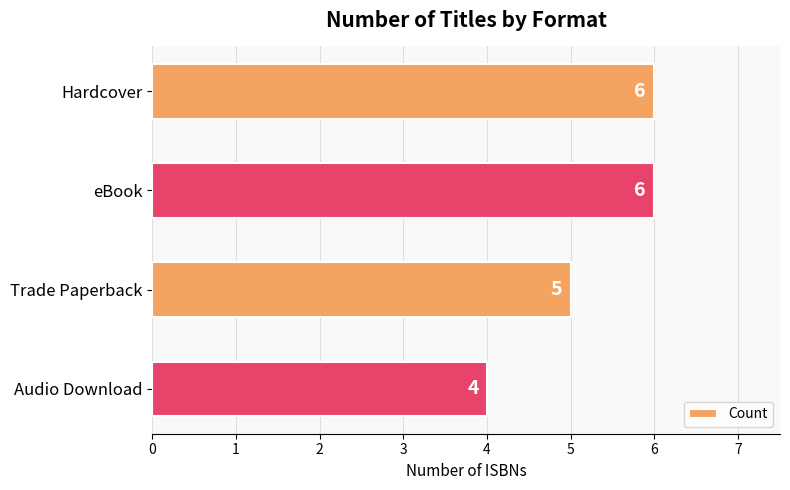

What is the difference between the second highest and second lowest values?

1